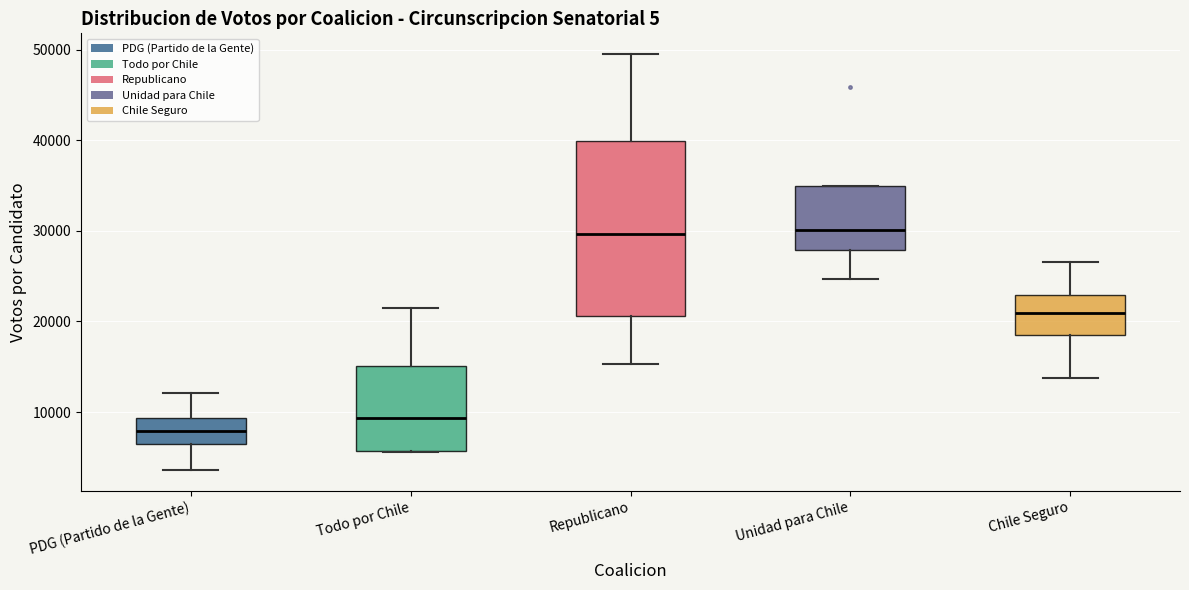

Where is the lower edge of the box for Unidad para Chile on the y-axis? The values are not printed on the chart, so give them approximately, as read against the axis.

28000